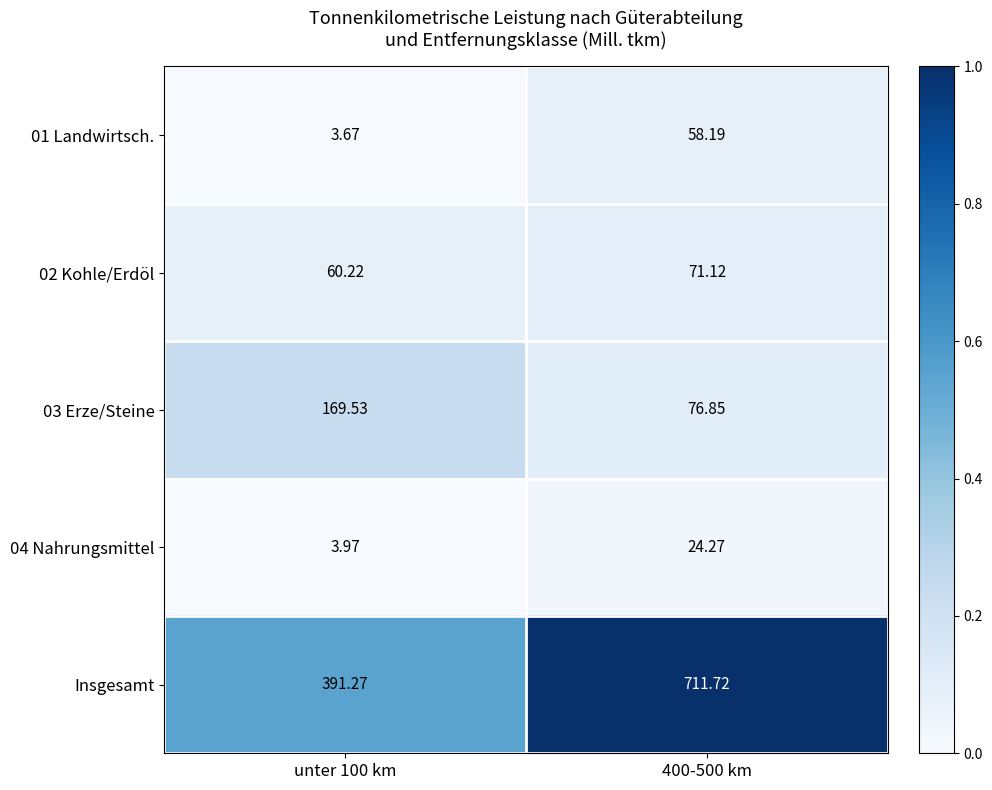

Which series changed the most between unter 100 km and 400-500 km?

Insgesamt